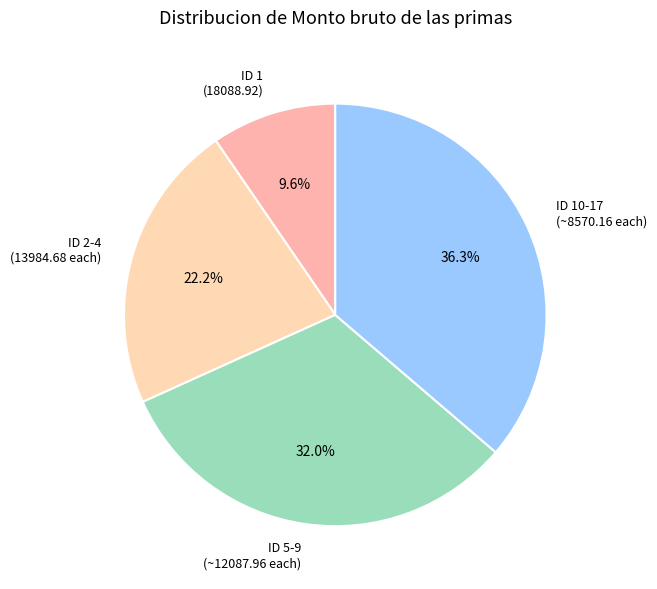

Is ID 10-17 (~8570.16 each) the majority of the pie?

No